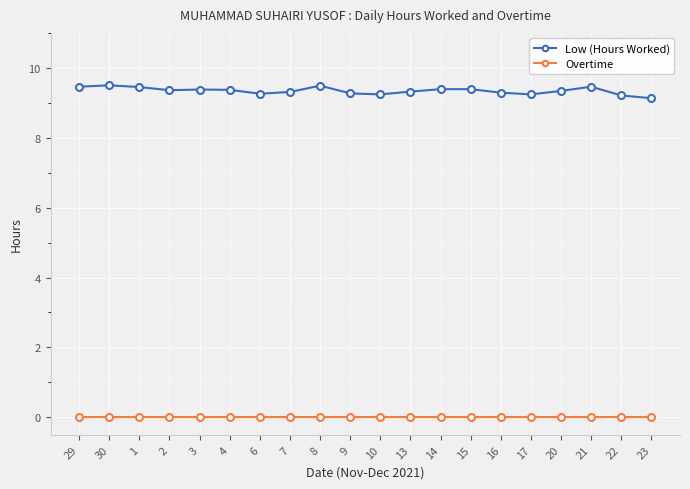

The Overtime series shows 0.0 at 13. True or false?

True